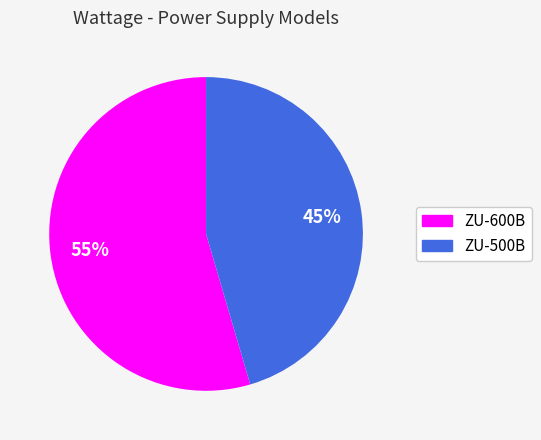

What percentage is the ZU-600B slice, to the nearest percent?

55%